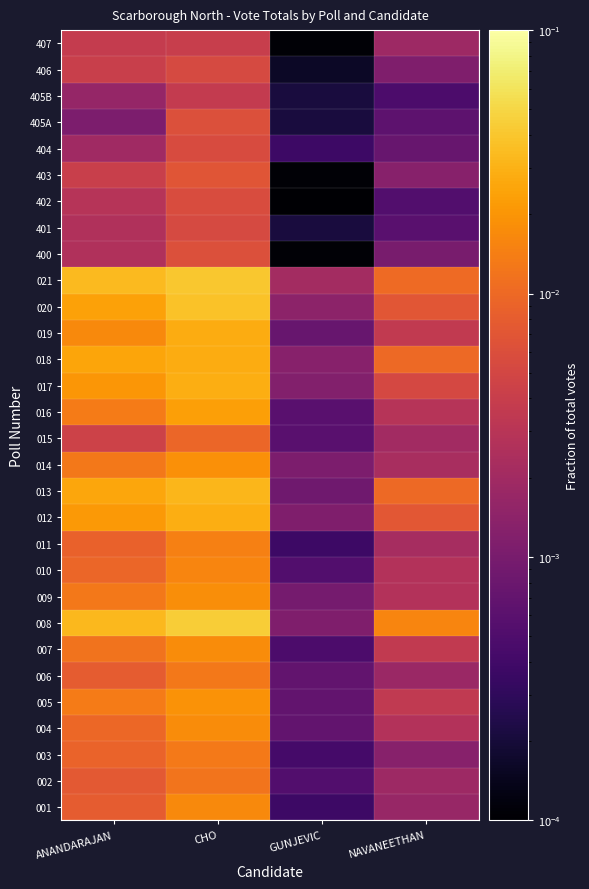

What is the total value across all series at ANANDARAJAN?

0.3